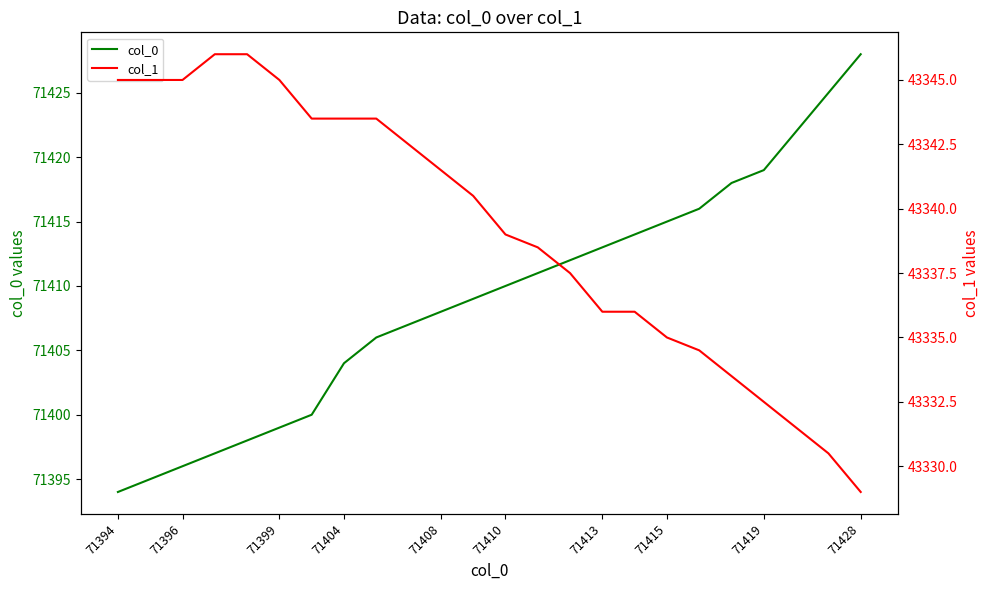

The col_1 series shows 14066.8 at 22. True or false?

False